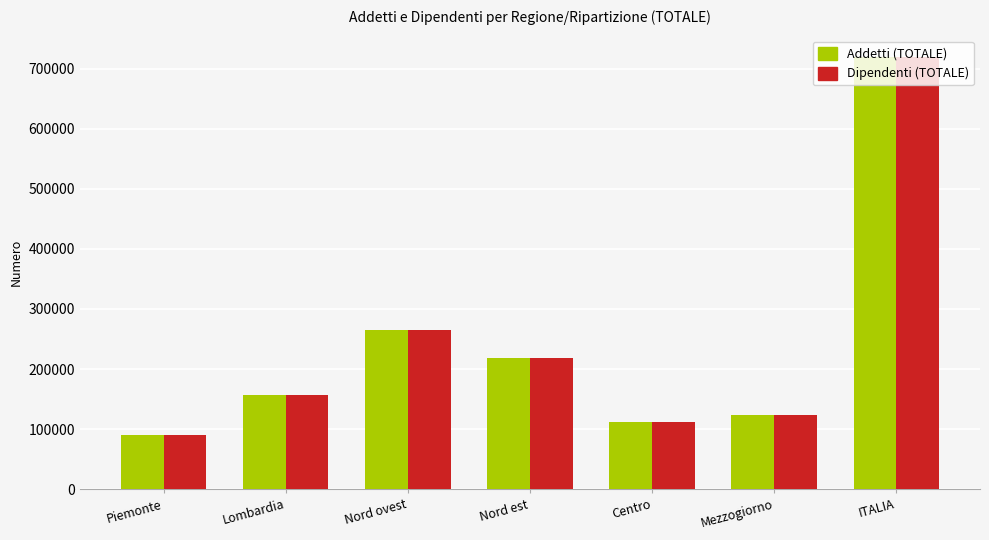

The value of Addetti (TOTALE) at Mezzogiorno is 123692. True or false?

True